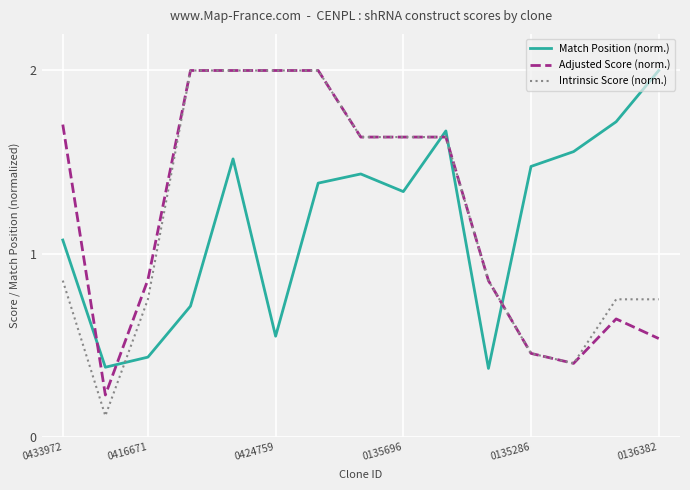

What are all the series names shown in the legend?

Match Position (norm.), Adjusted Score (norm.), Intrinsic Score (norm.)